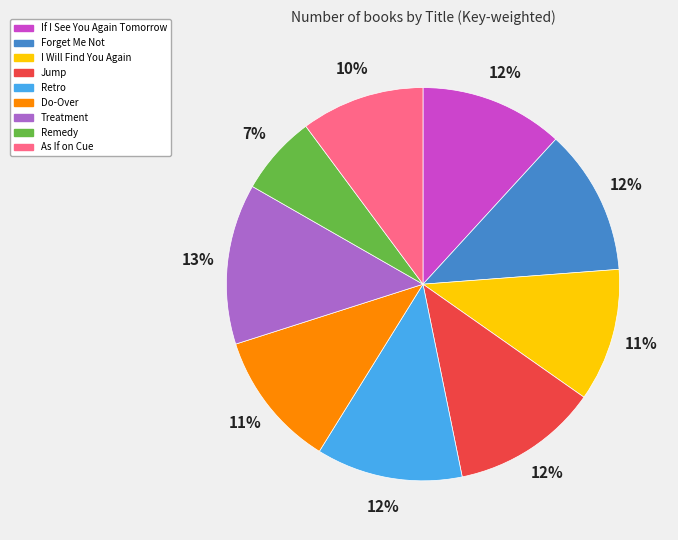

Do If I See You Again Tomorrow and Do-Over together represent more than half of the pie?

No